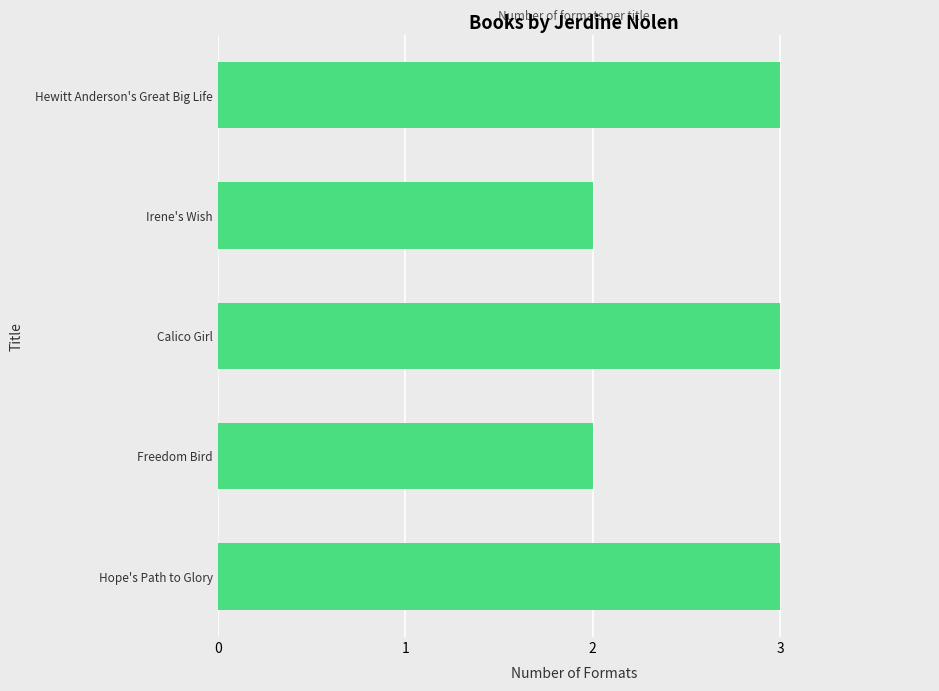

How many data points does each series have?

5